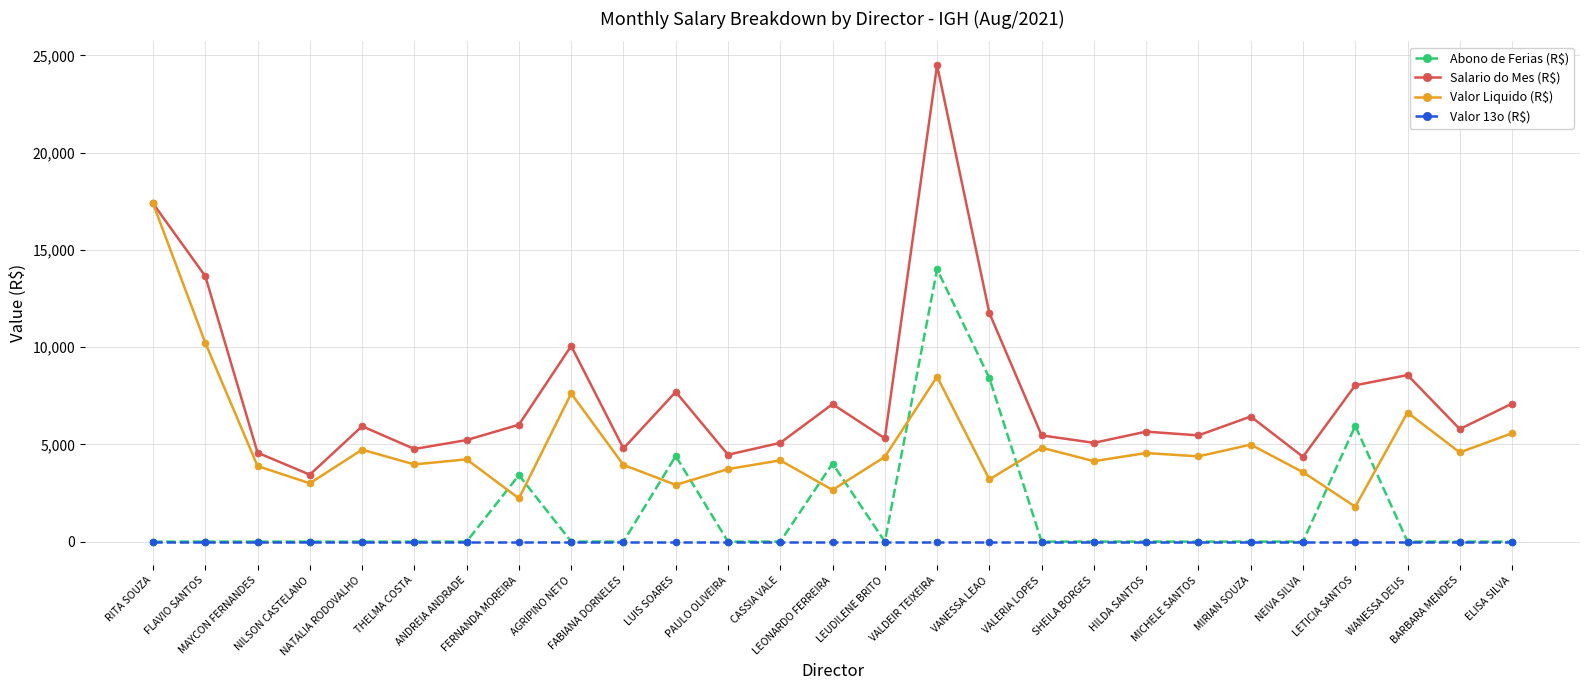

Which series has the largest total across all categories?

Salario do Mes (R$)